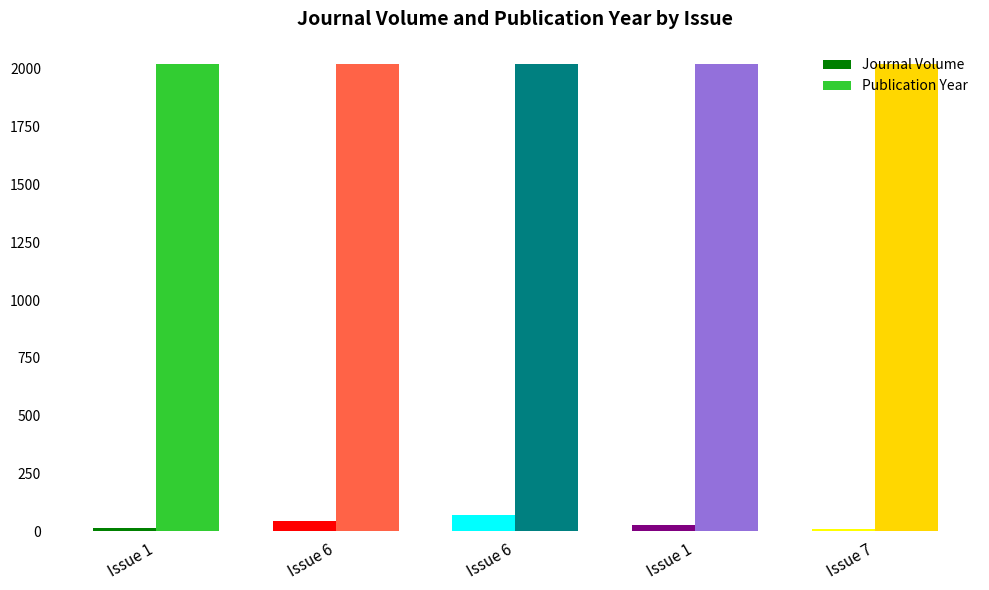

Reading right to left, what are all the values shown in this chart?

Journal Volume: Issue 7=12	Issue 1=27	Issue 6=71	Issue 6=46	Issue 1=15
Publication Year: Issue 7=2021	Issue 1=2023	Issue 6=2022	Issue 6=2021	Issue 1=2022